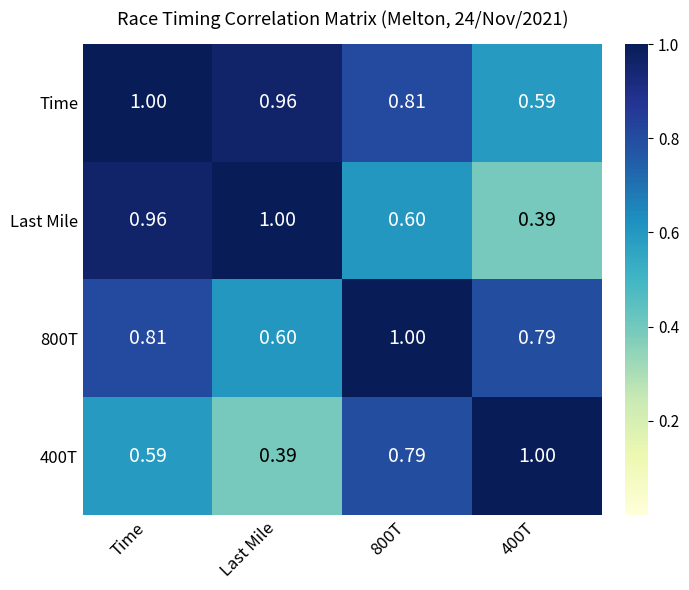

At which label is 400T closest to 0?

Last Mile